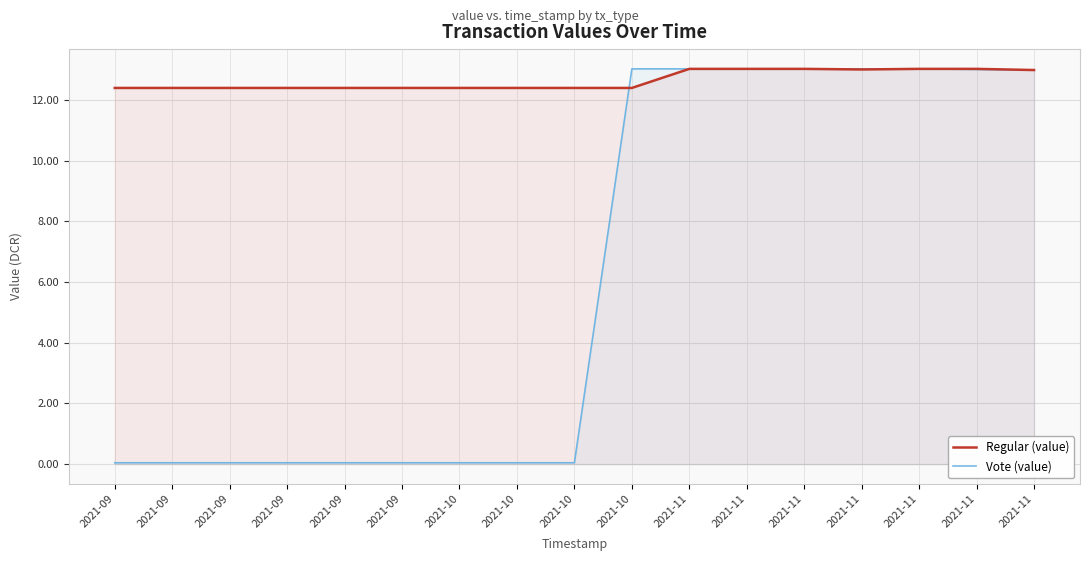

Is it true that Regular (value) equals 4.7 at 2021-10?

False